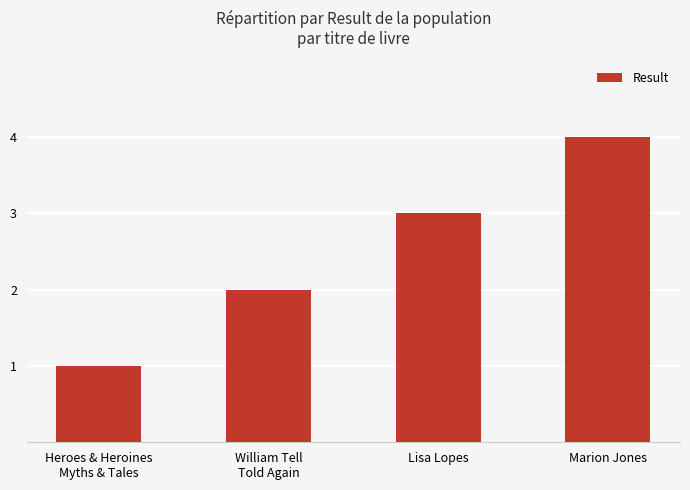

Which has a higher value, William Tell
Told Again or Heroes & Heroines
Myths & Tales?

William Tell
Told Again